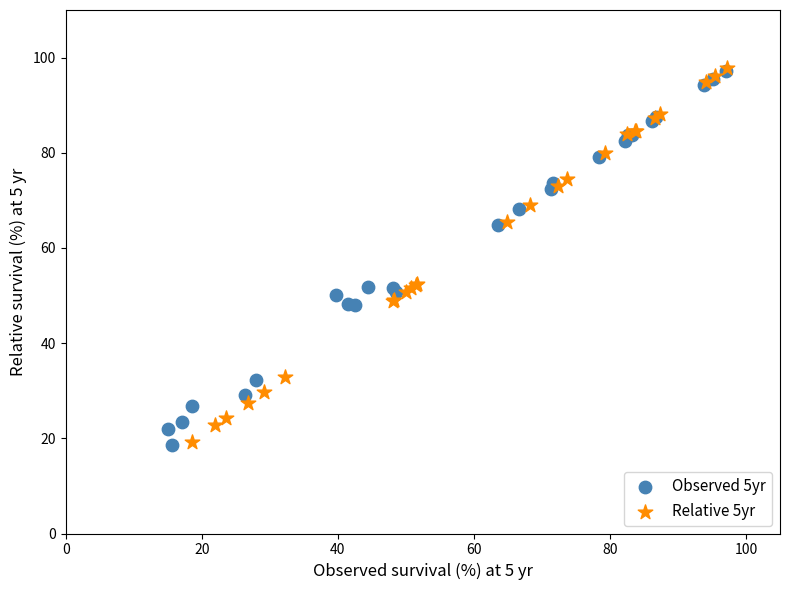

What are all the series names shown in the legend?

Observed 5yr, Relative 5yr